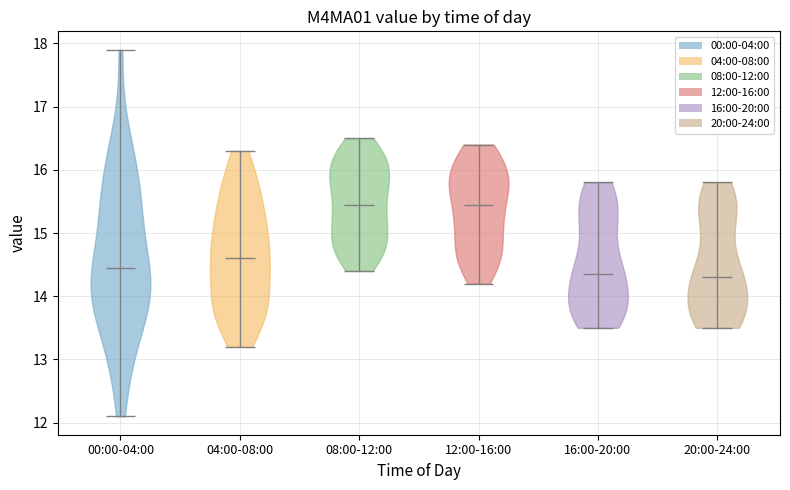

Where does the median line of the violin for 04:00-08:00 sit on the y-axis? The values are not printed on the chart, so give them approximately, as read against the axis.

14.6